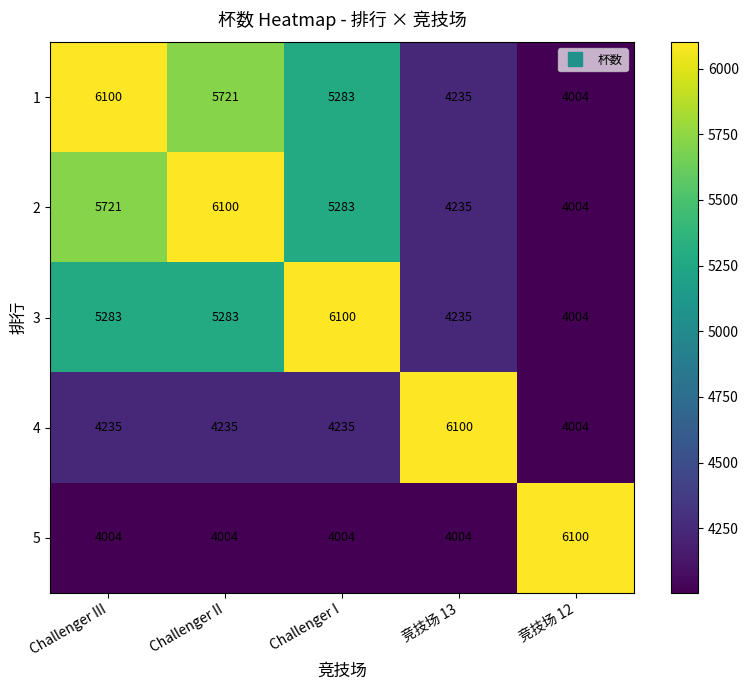

What is the sum of all 3 values?

24905